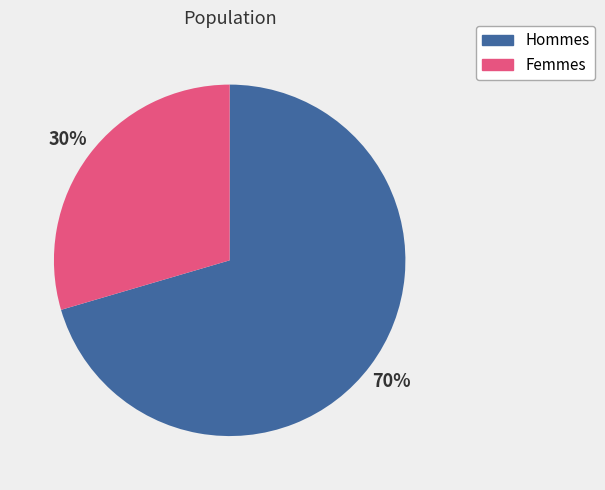

To the nearest percent, what is the average slice percentage?

50%